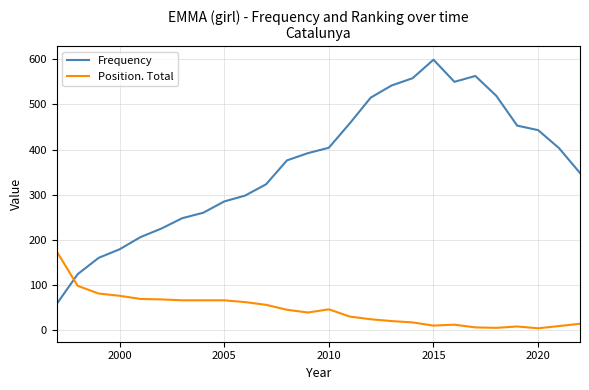

True or false: Frequency and Position. Total cross at least once.

True